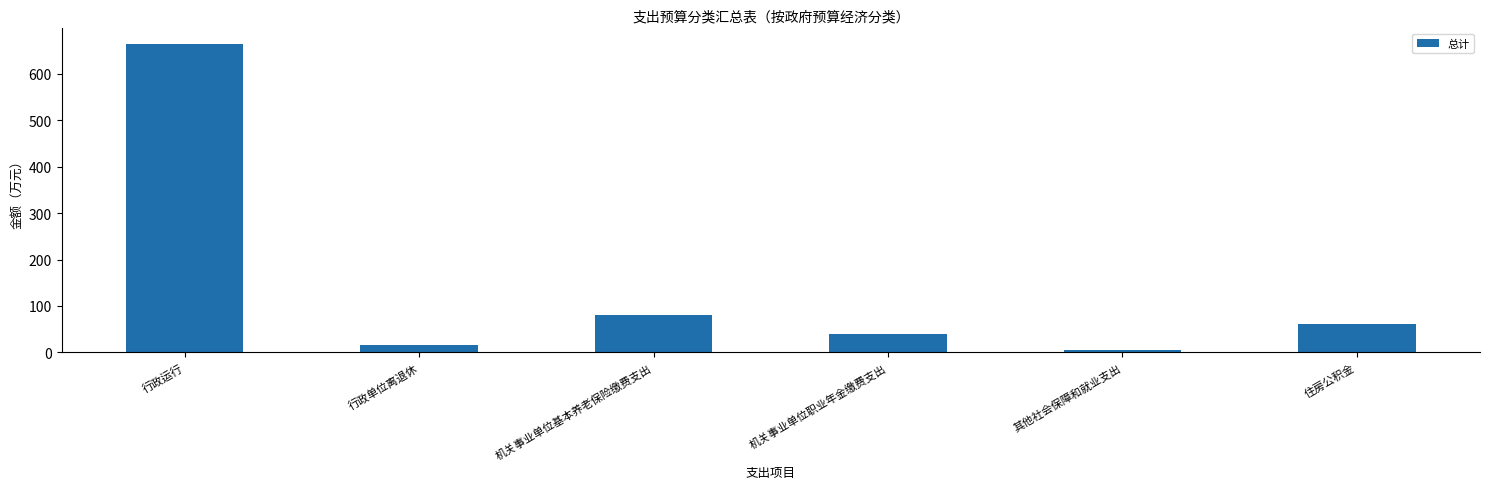

Does the chart contain any negative values?

No